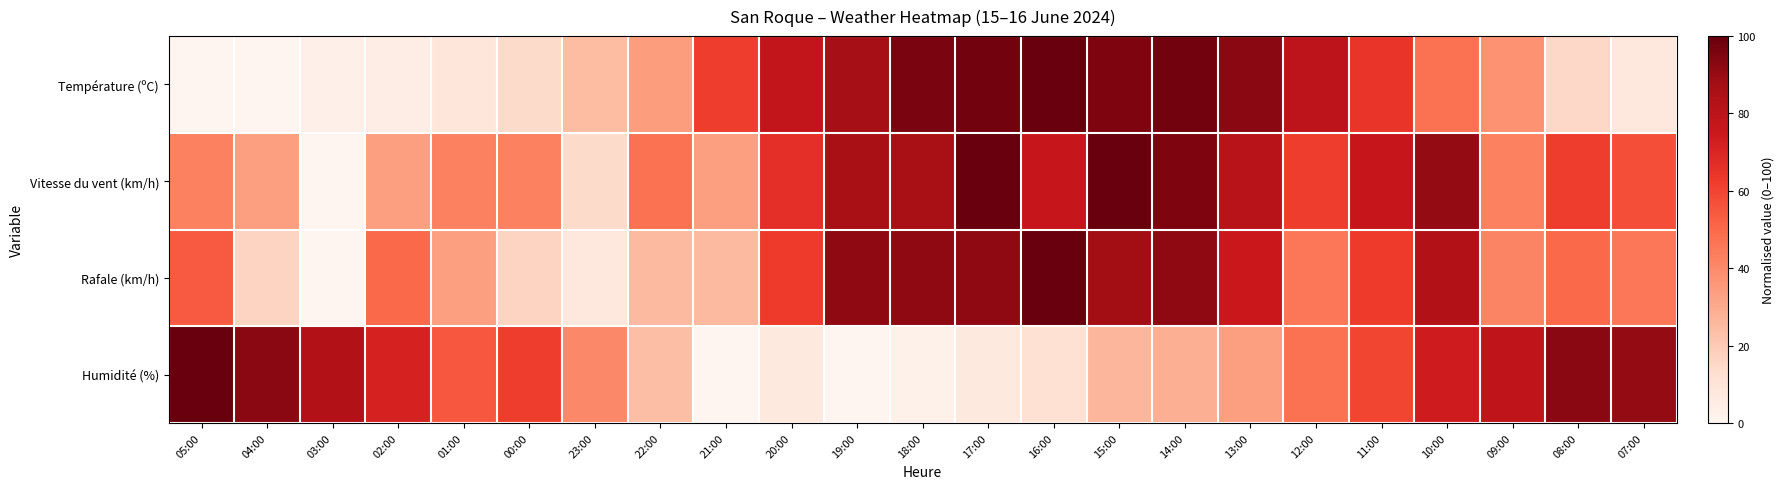

At 08:00, list the series in order from largest to smallest.

Humidité (%), Vitesse du vent (km/h), Rafale (km/h), Température (ºC)